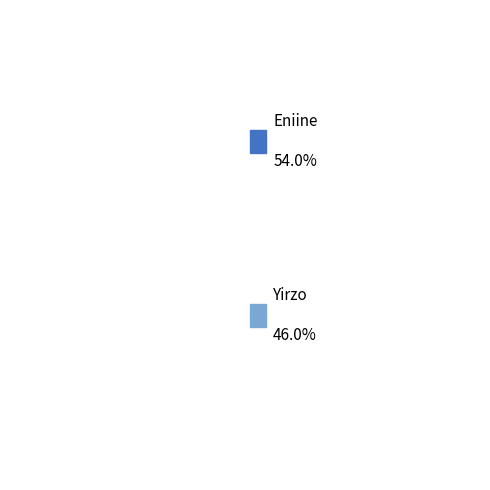

To the nearest percent, what portion does Eniine represent?

54%